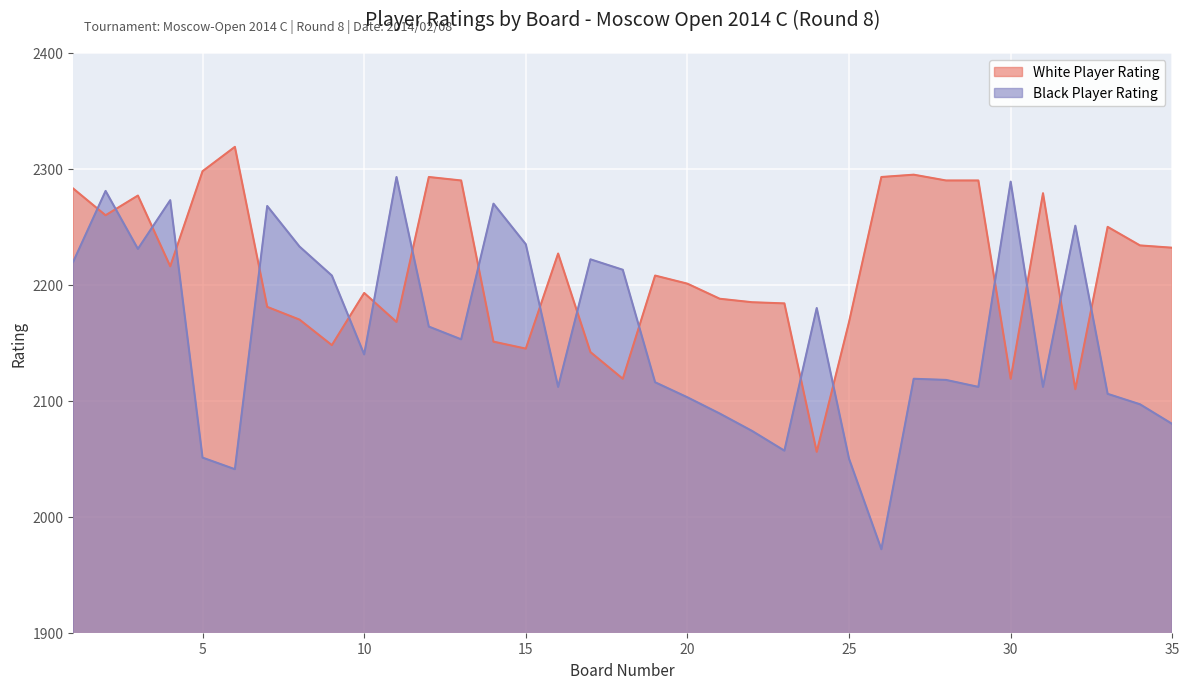

What is the spread (max minus min) of values at 18?

94